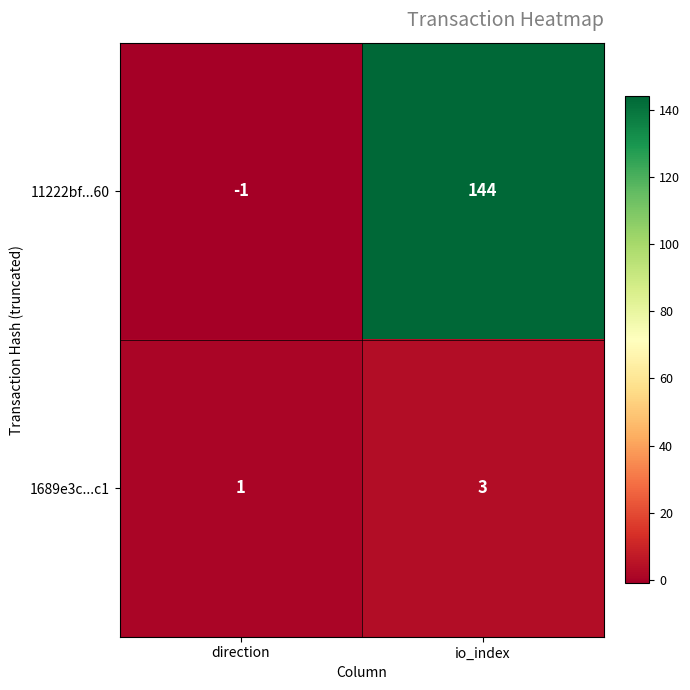

What is the sum of the 1689e3c...c1 values at io_index and direction?

4